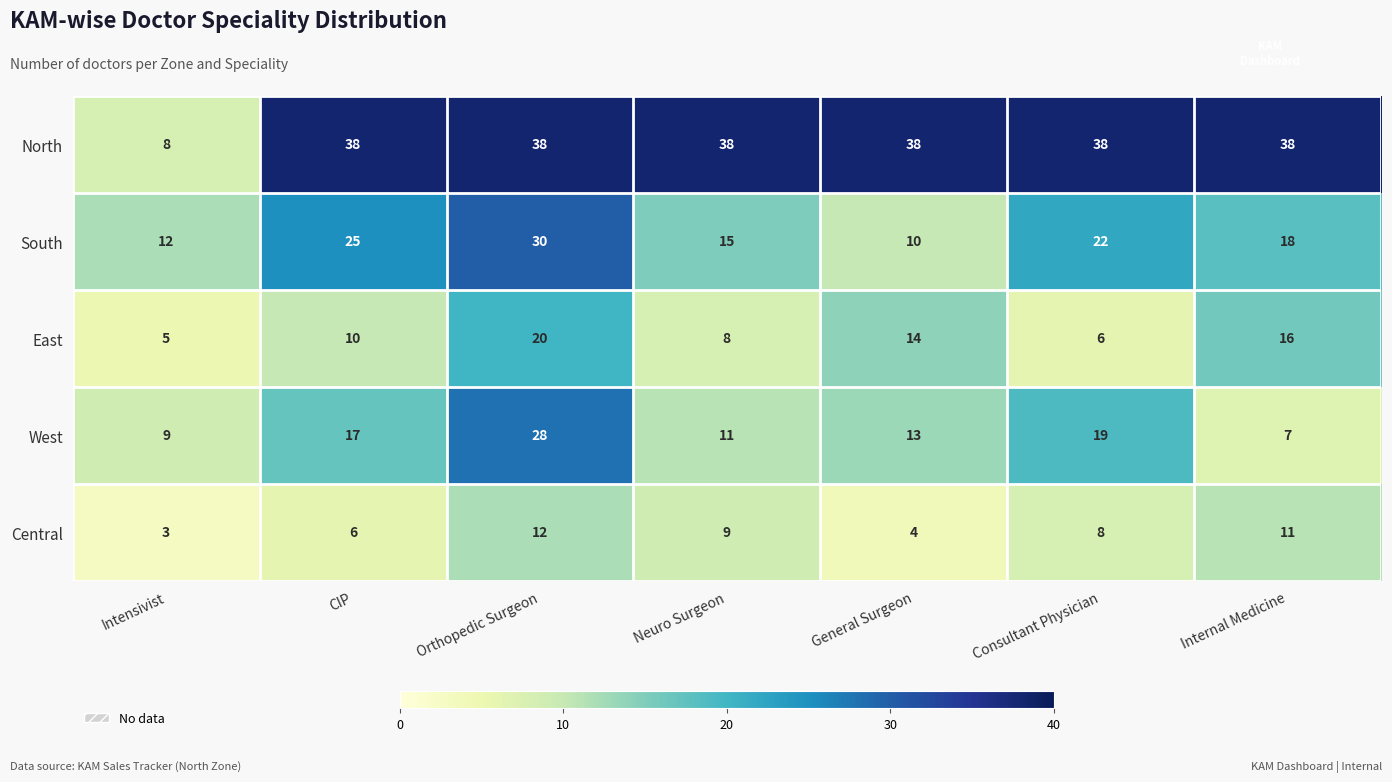

What is the total value across all series at CIP?

96